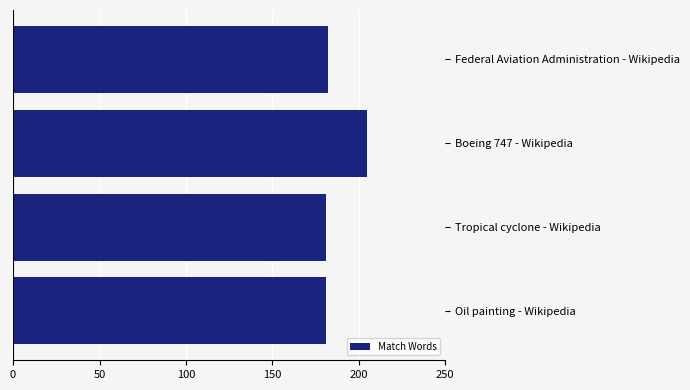

Reading bottom to top, transcribe all the data shown in this chart.

Oil painting - Wikipedia=181	Tropical cyclone - Wikipedia=181	Boeing 747 - Wikipedia=205	Federal Aviation Administration - Wikipedia=182